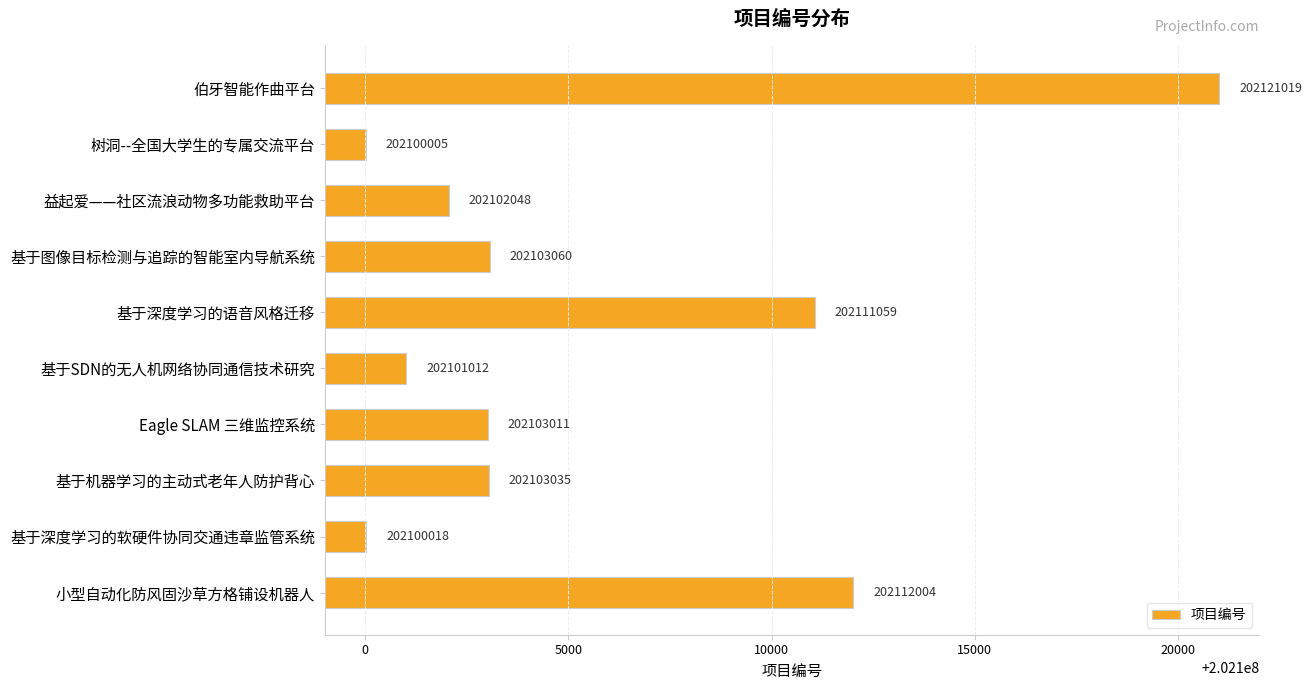

Which label corresponds to the largest value in the chart?

伯牙智能作曲平台